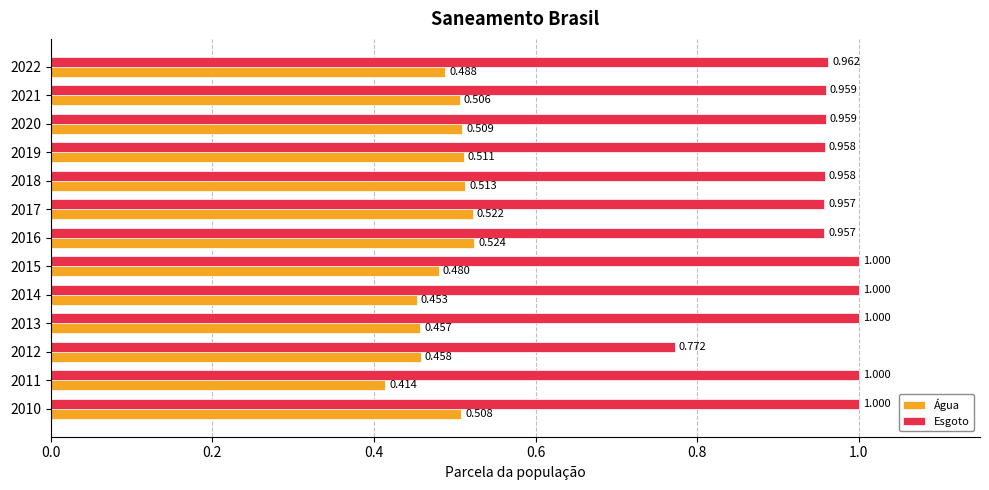

True or false: Parcela da população total que mora em domicílios com água has a value of 0.5 at 2021.

True